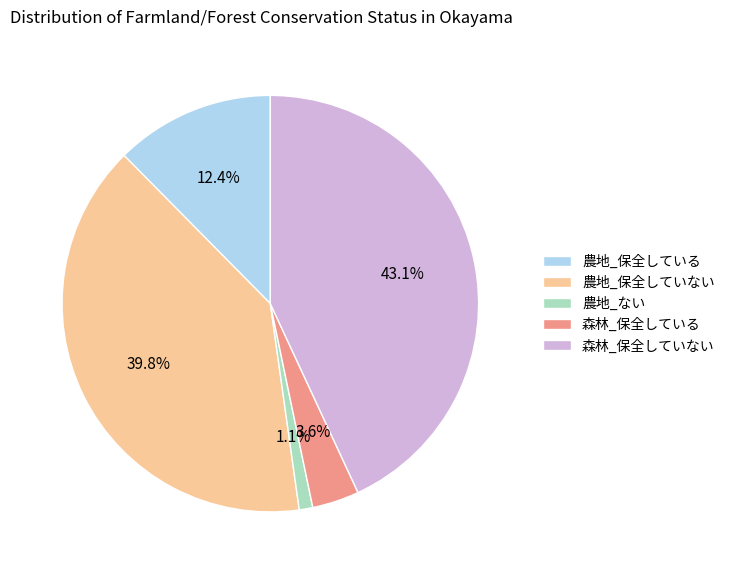

How much of the chart is everything except 農地_ない?

98.9%